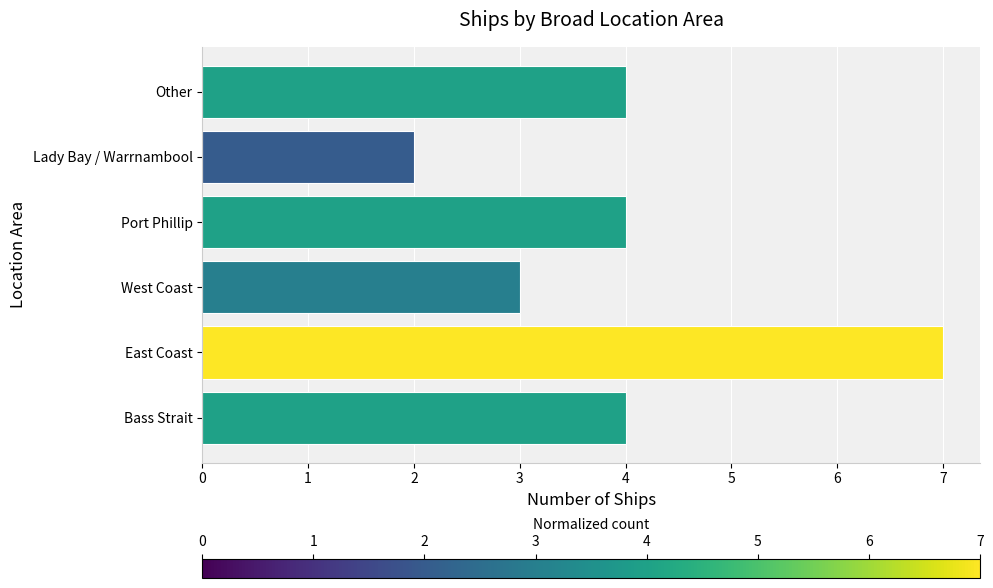

Are the bars horizontal?

Yes